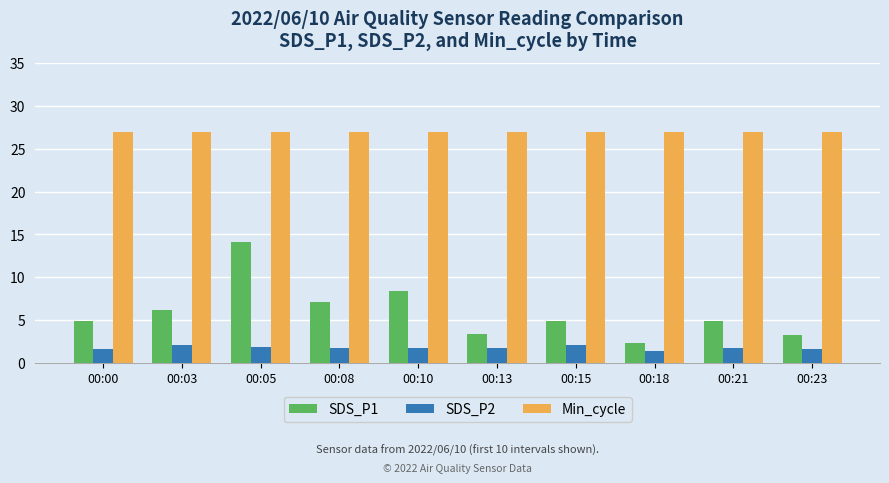

List the series in order of their peak value, lowest first.

SDS_P2, SDS_P1, Min_cycle